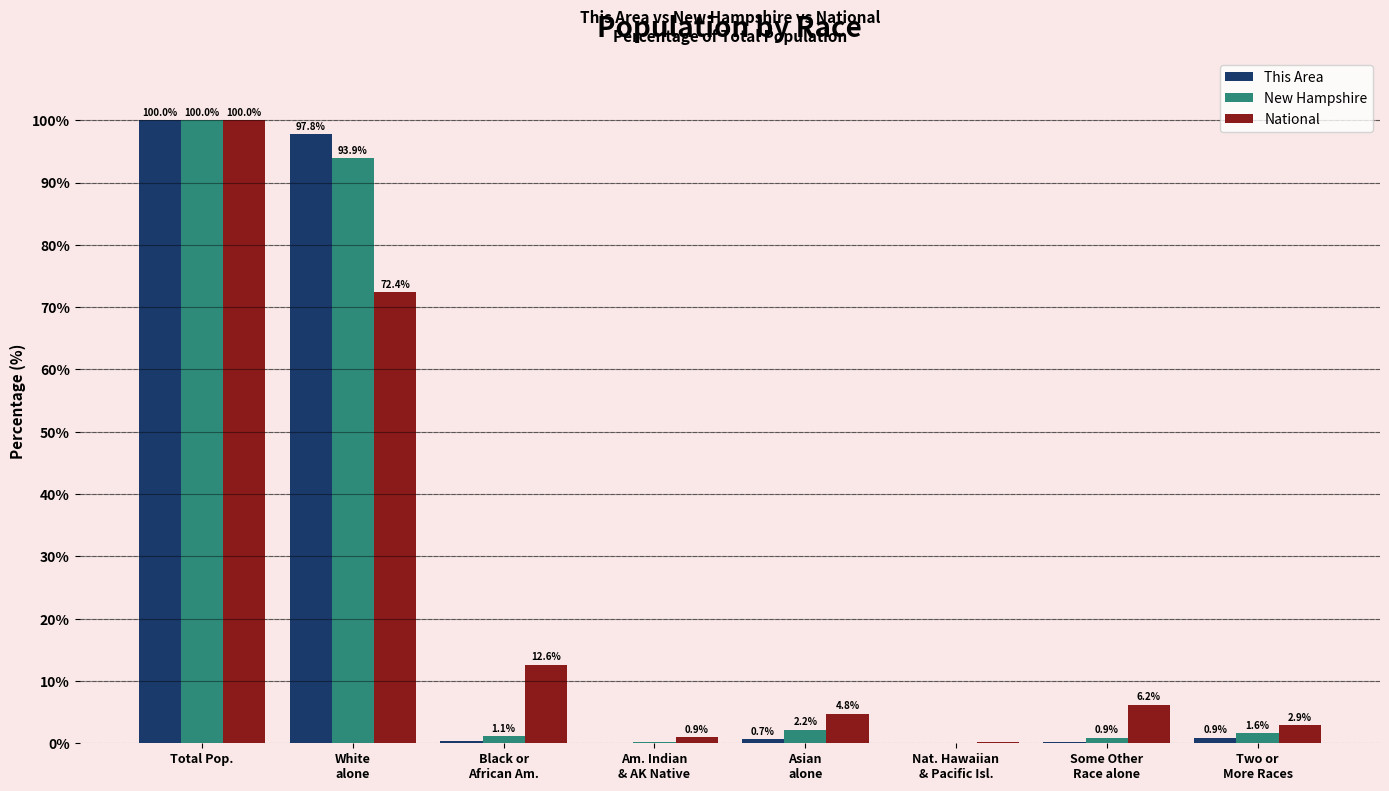

What is the maximum value for This Area?

100.0